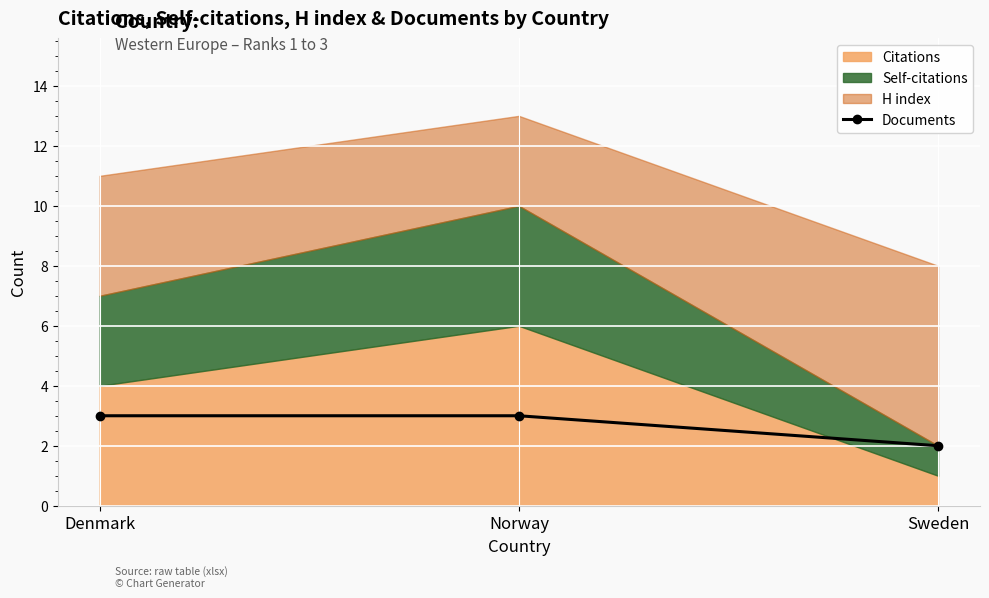

Rank the categories by value from lowest to highest.

Sweden, Denmark, Norway